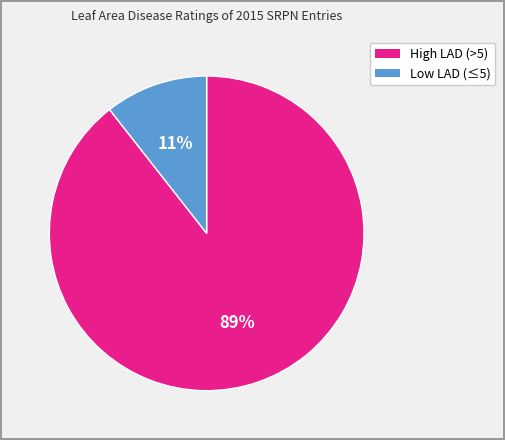

To the nearest percent, what is the average slice percentage?

50%